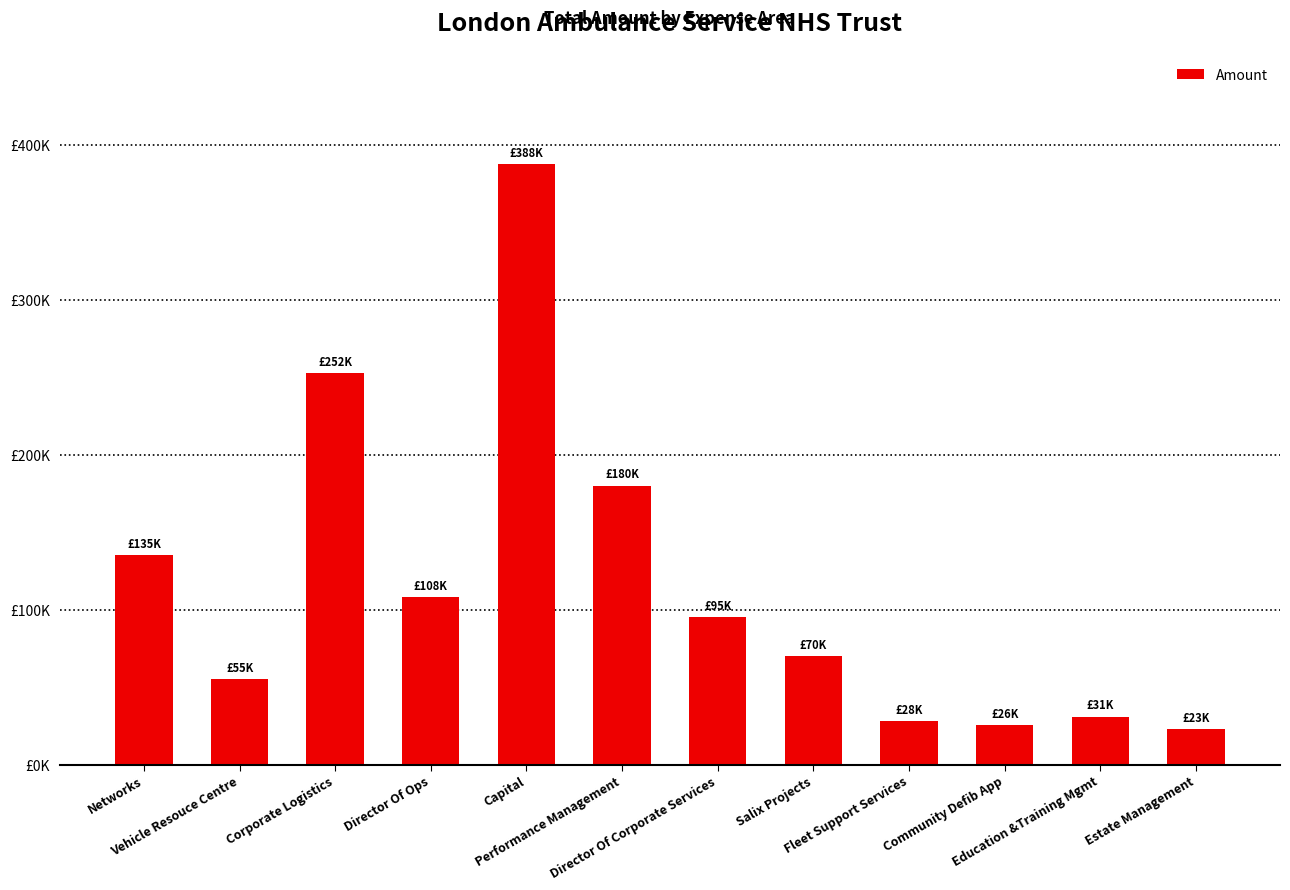

Approximately how many times larger is the value at Capital compared to Salix Projects?

5.5